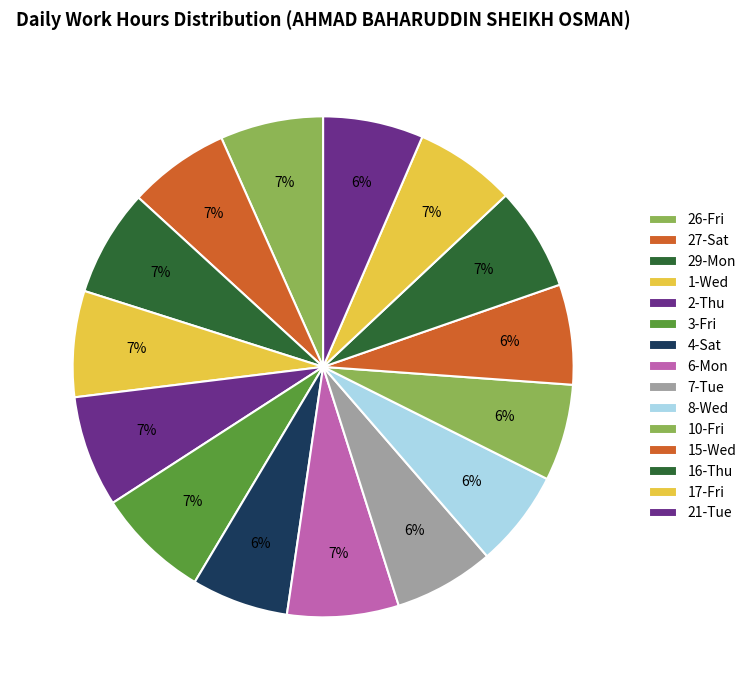

Which category has the smallest portion of the pie?

10-Fri